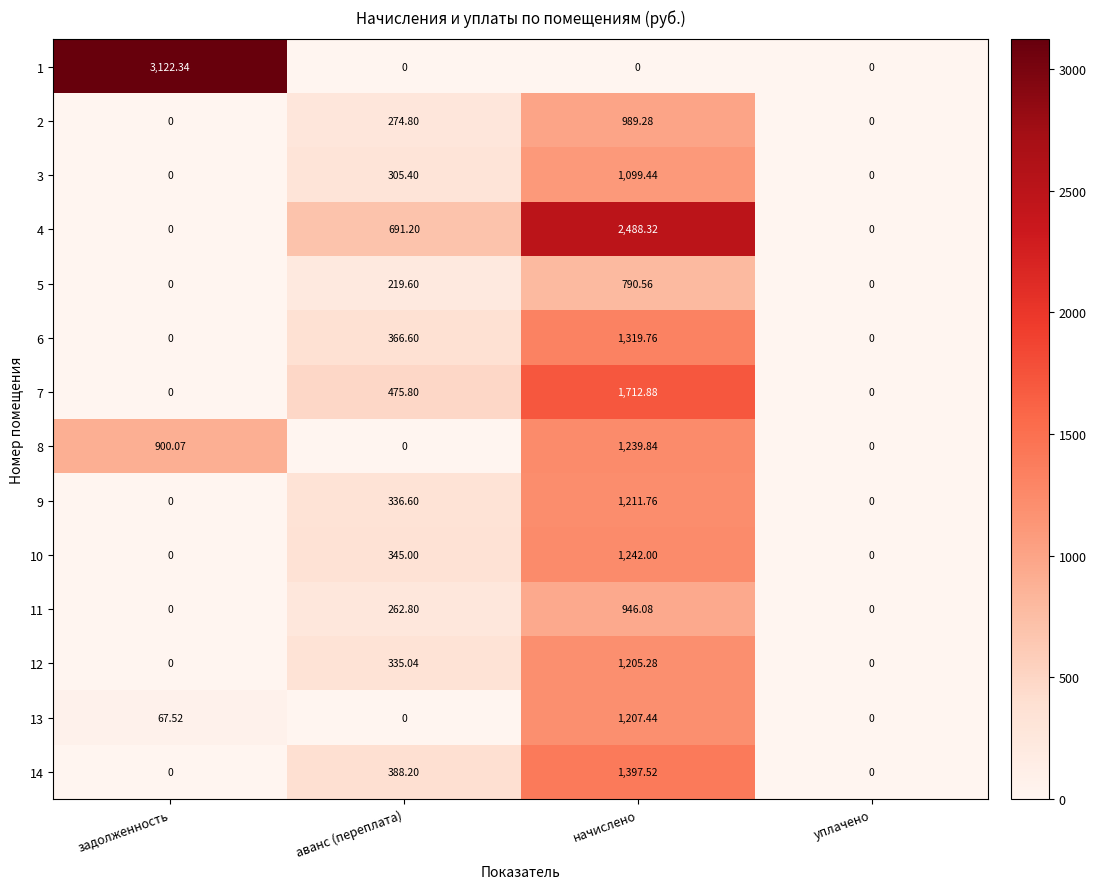

Which label corresponds to the largest value in the chart?

задолженность